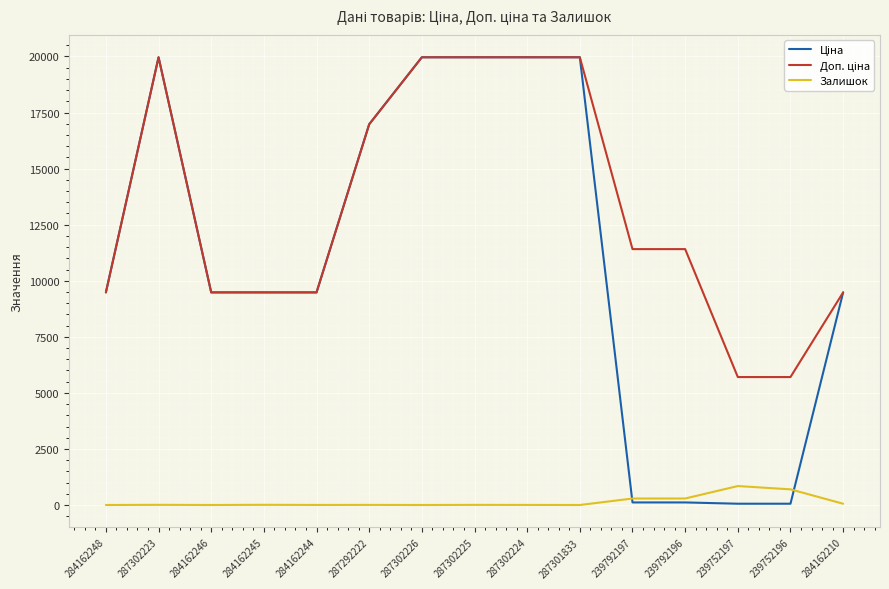

What position from the left is 287302226?

7